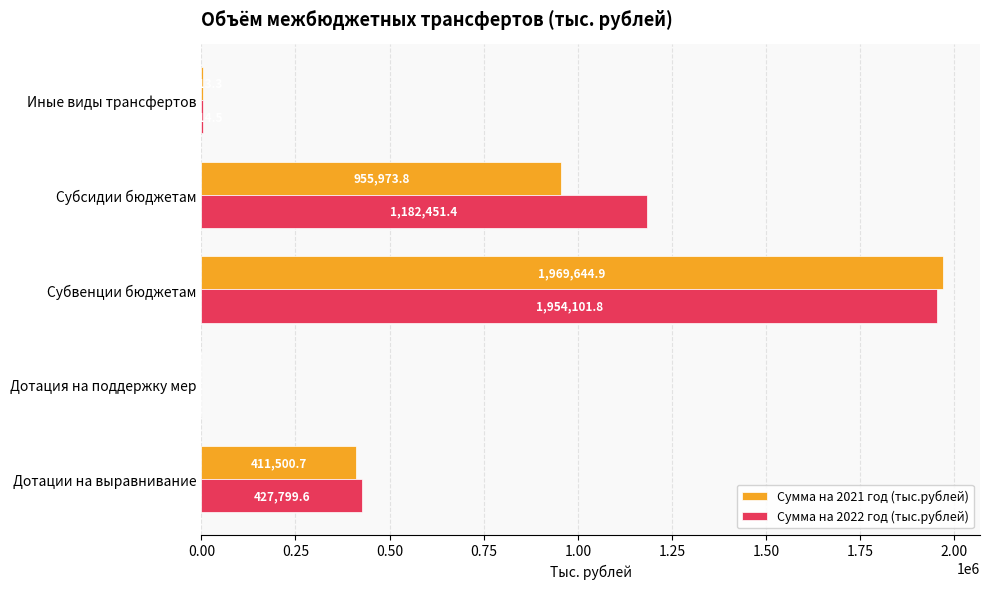

What is the total value across all series at Иные виды трансфертов?

6227.8